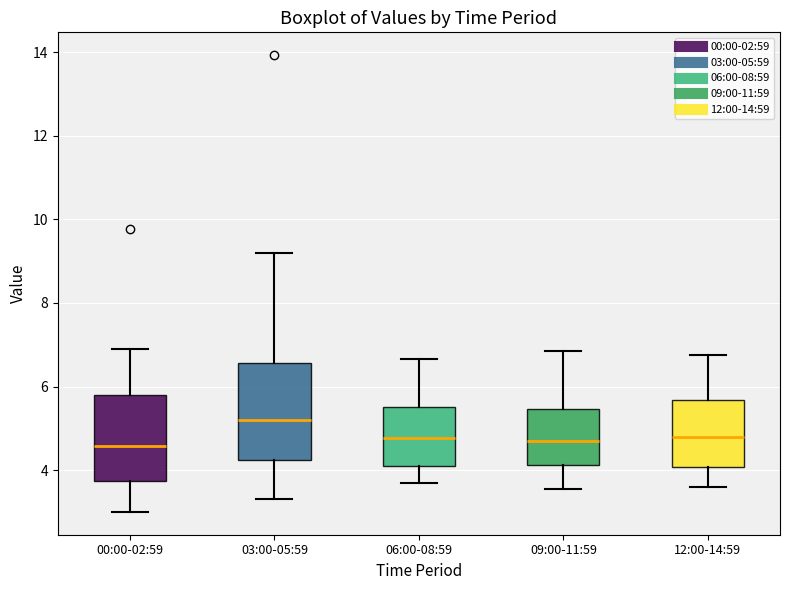

Where is the upper edge of the box for 06:00-08:59 on the y-axis? The values are not printed on the chart, so give them approximately, as read against the axis.

5.6